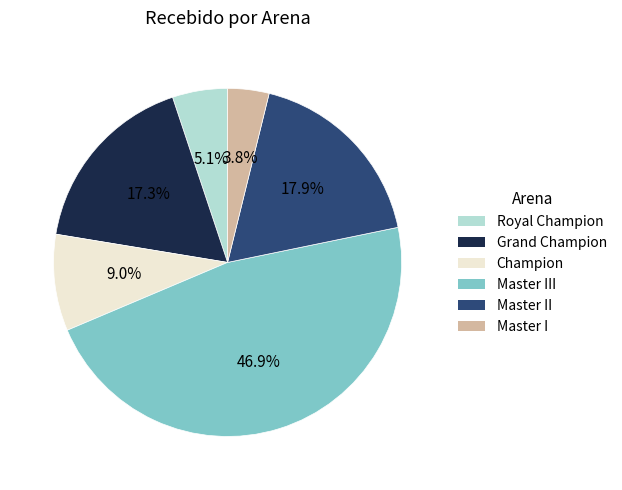

Does any single category account for the majority?

No